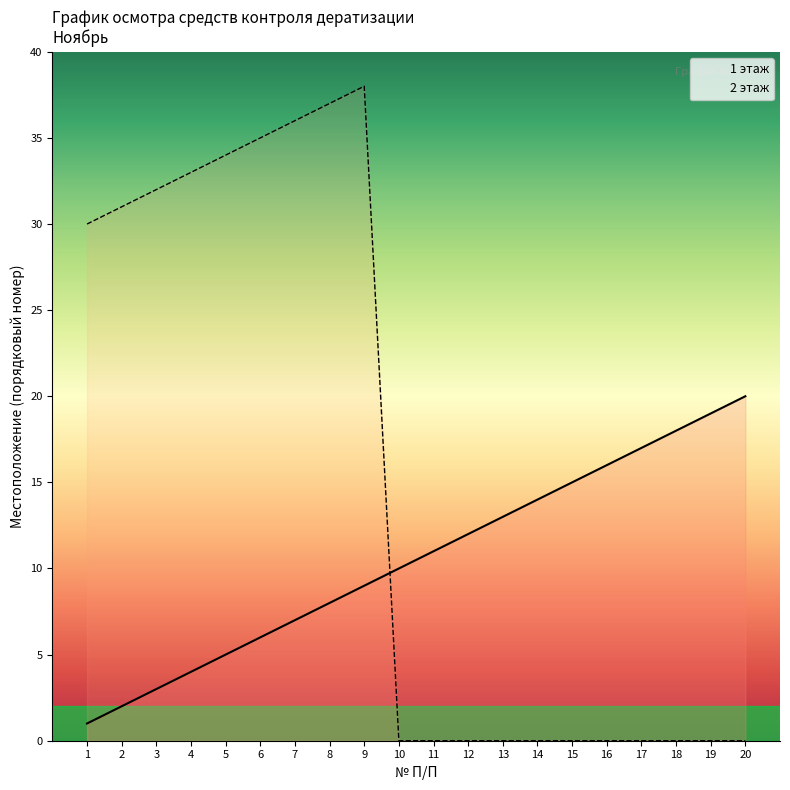

What is the value of the 2 этаж point at the 6th from the left?

35